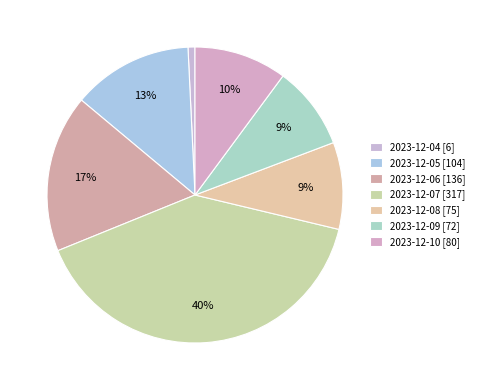

Which slice is the largest?

2023-12-07